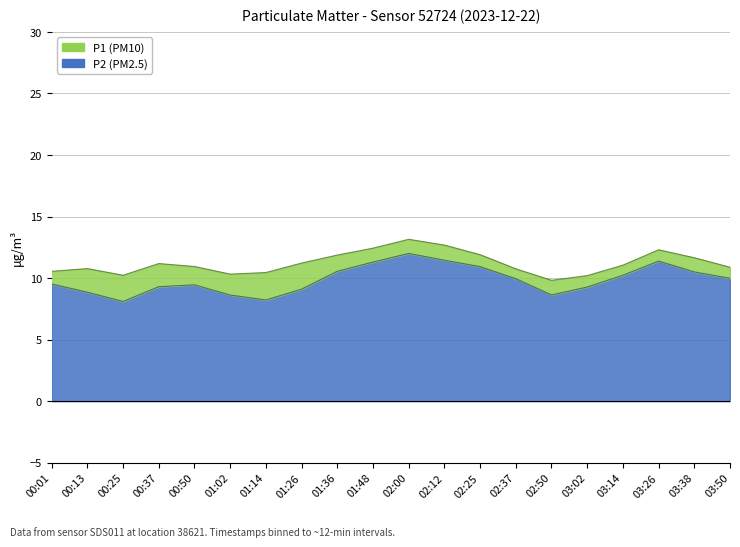

True or false: P1 and P2 cross at least once.

False